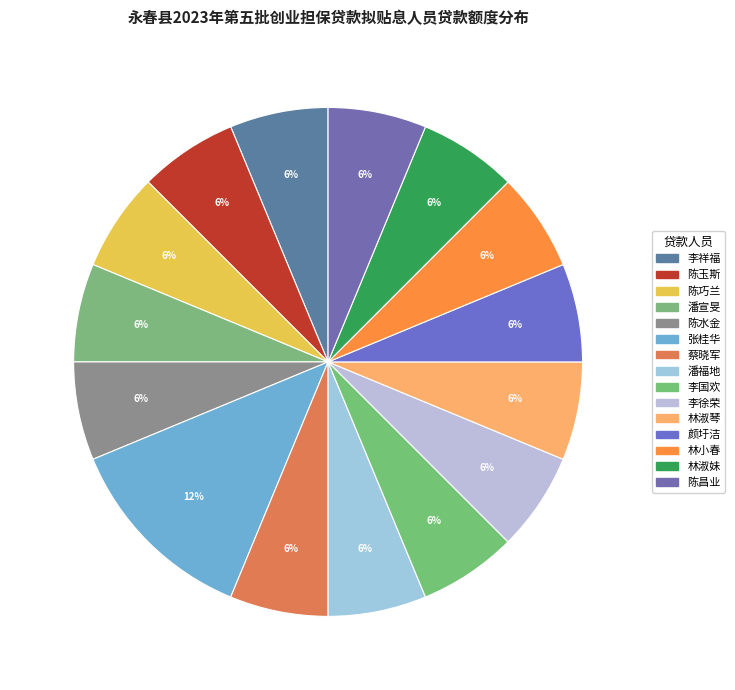

To the nearest percent, what is the combined percentage of 陈玉斯 and 林淑琴?

12%